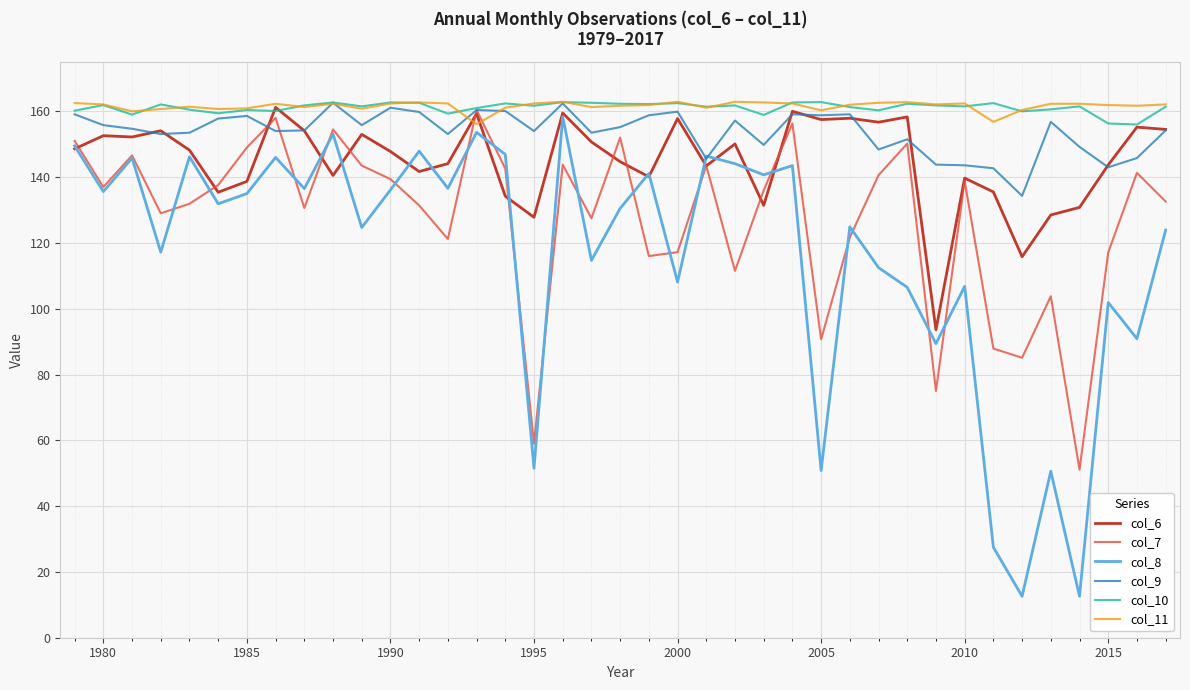

What is the maximum value for col_11?

162.9